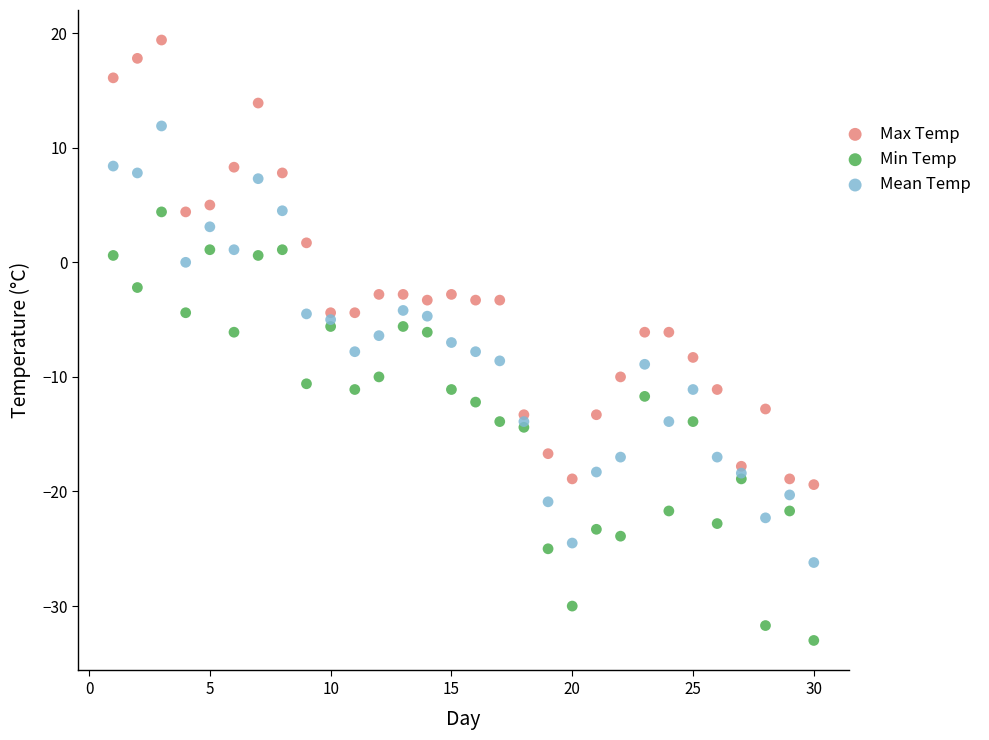

What is the X range (max minus min) for the scatter plot?

29.0